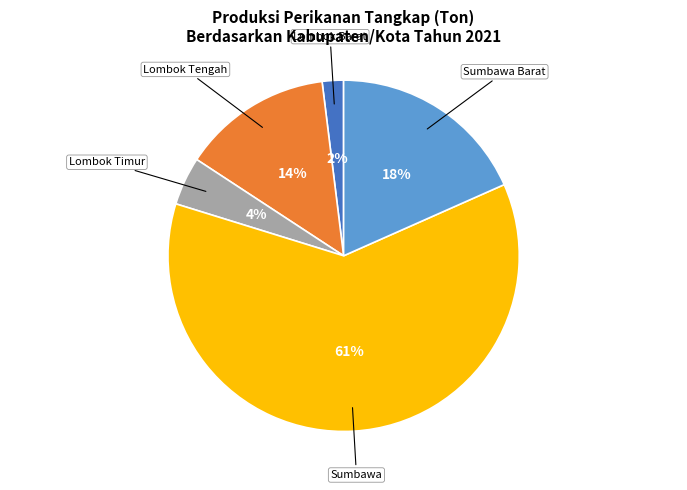

Count the number of slices in the pie.

5